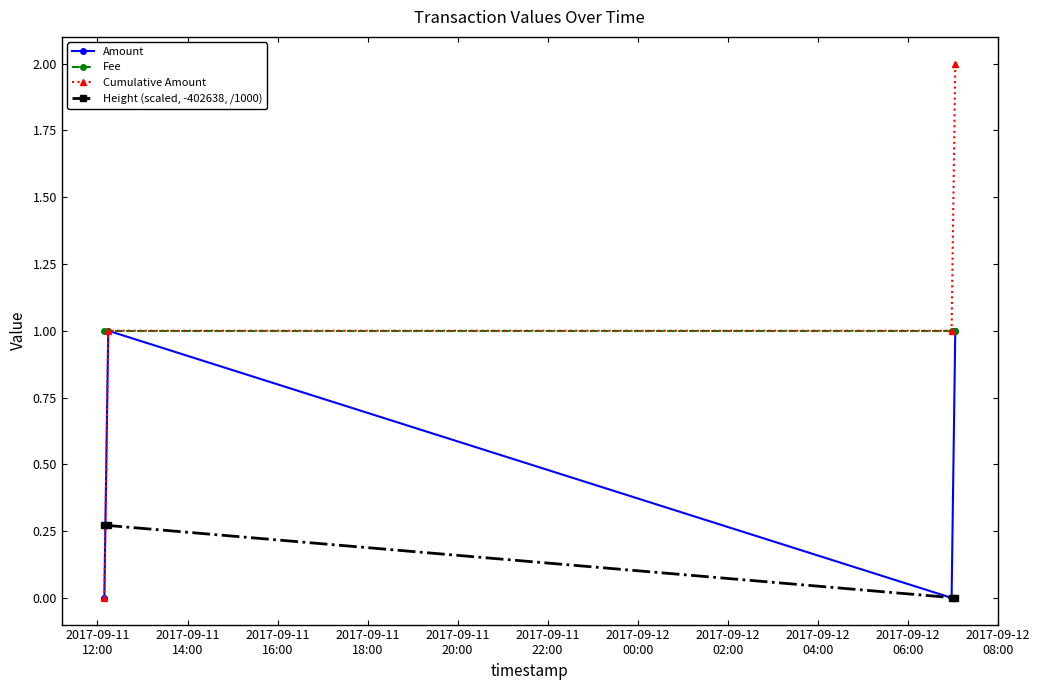

True or false: Height (scaled, -402638, /1000) and Fee intersect in this chart.

False